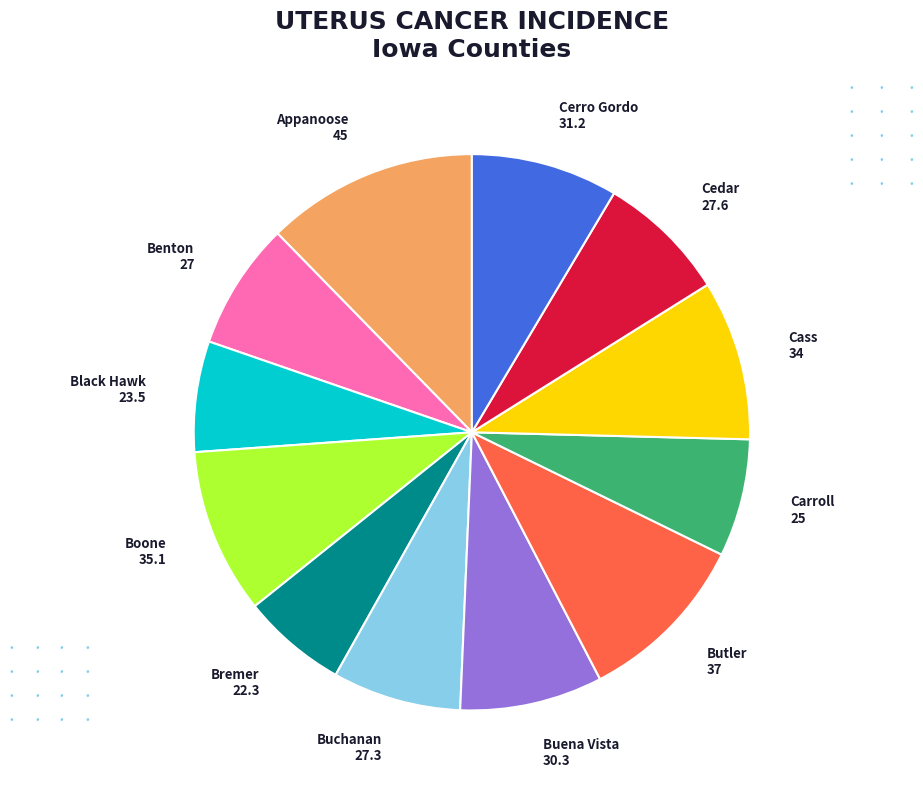

Approximately how many times larger is the value at Cedar 27.6 compared to Buchanan 27.3?

1.0